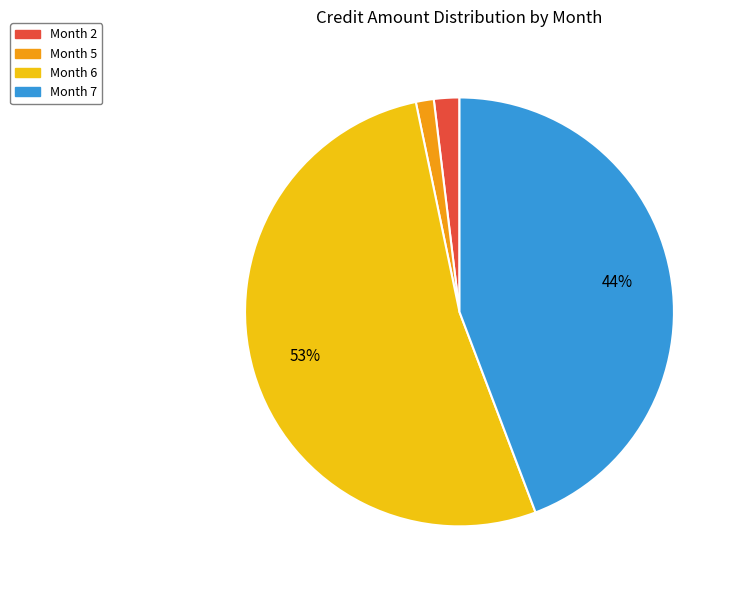

Is there any slice that represents more than half of the pie?

Yes